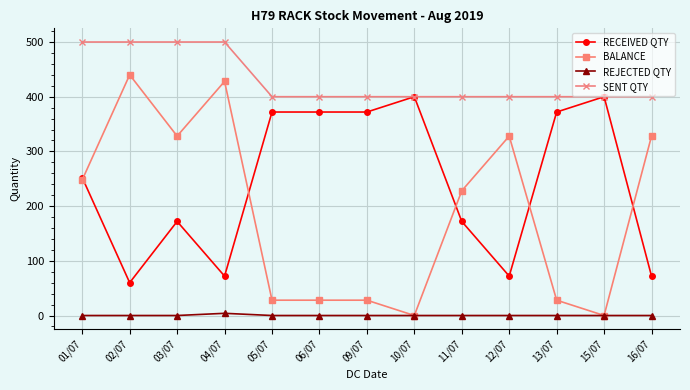

What is the average value of the SENT QTY series?

431